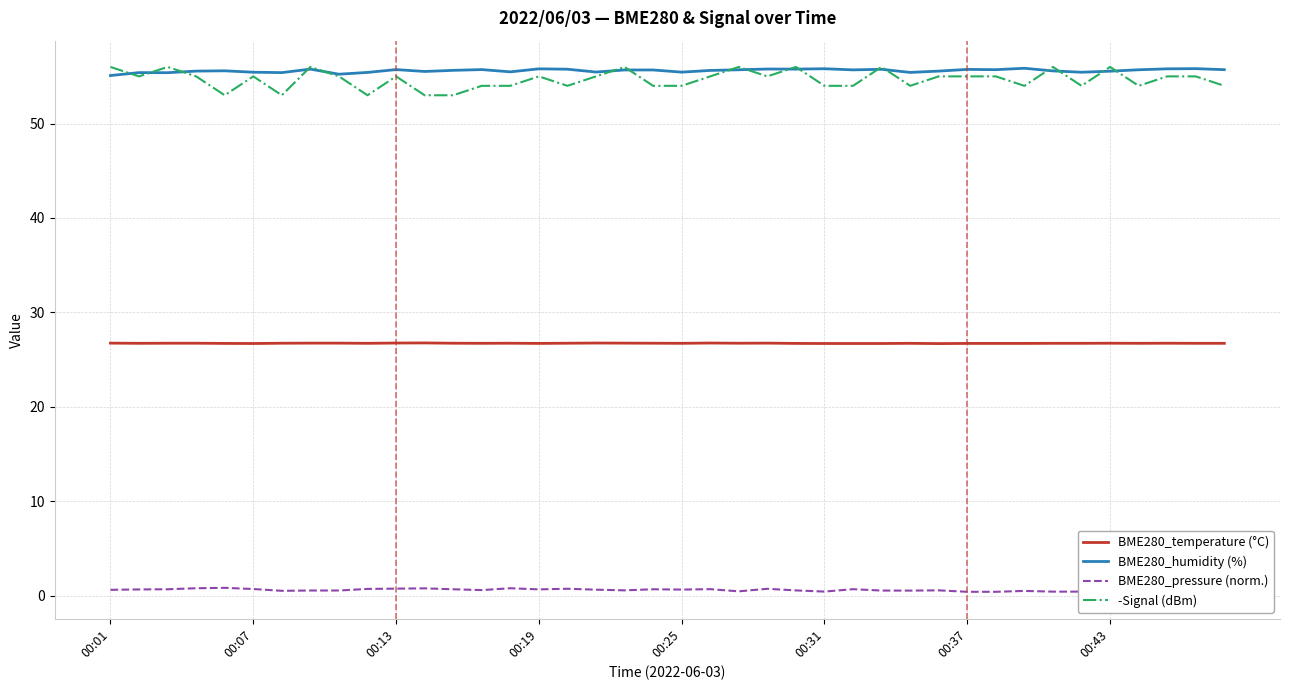

Which series has the widest spread of values?

-Signal (dBm)